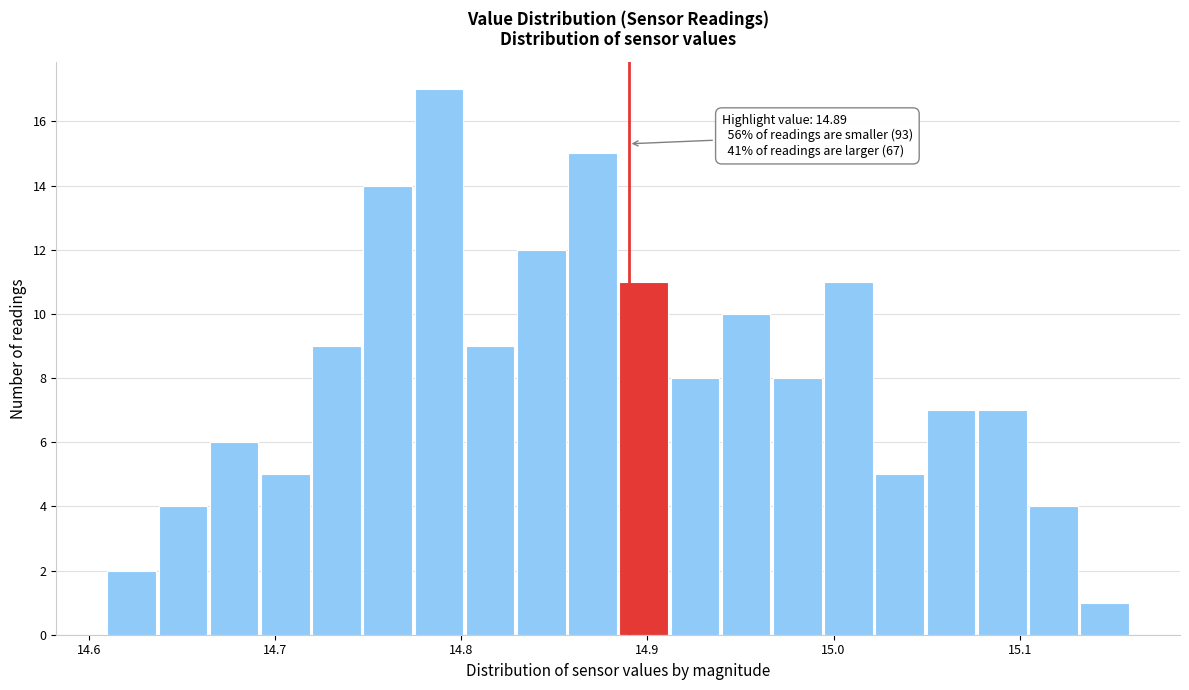

Read against the x-axis, roughly where is the centre of the tallest bar?

14.79